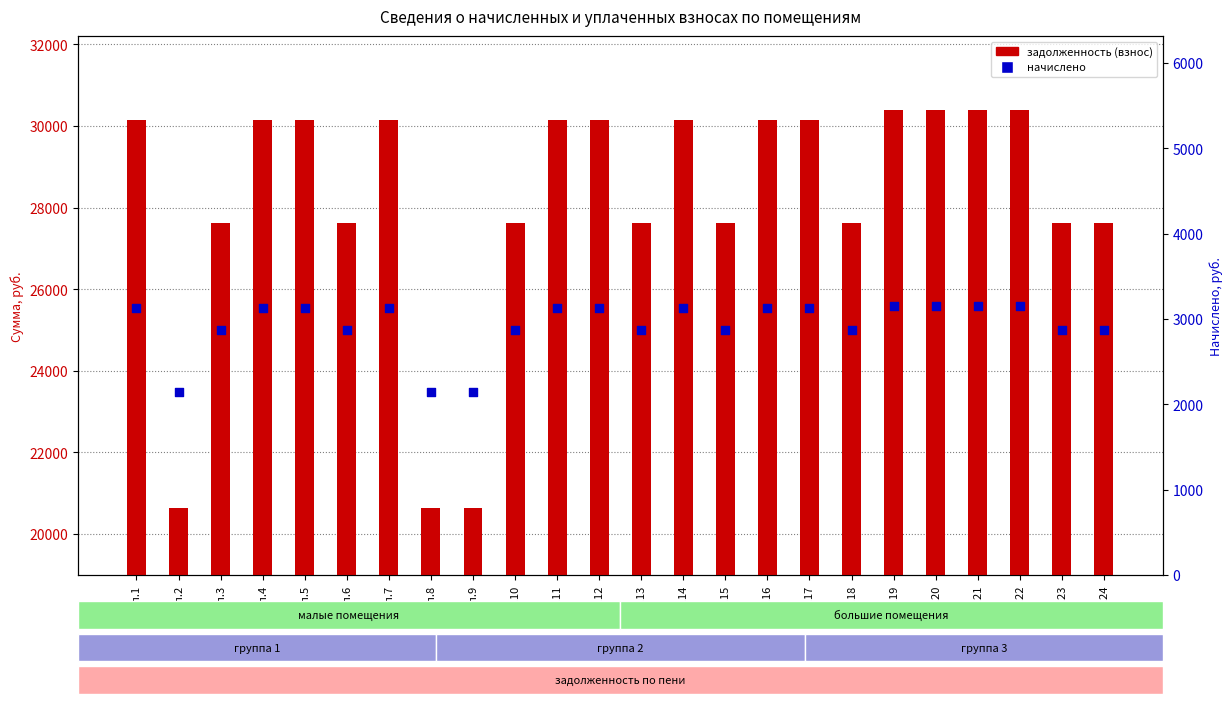

Which series has the widest spread of Y values?

задолженность (взнос)